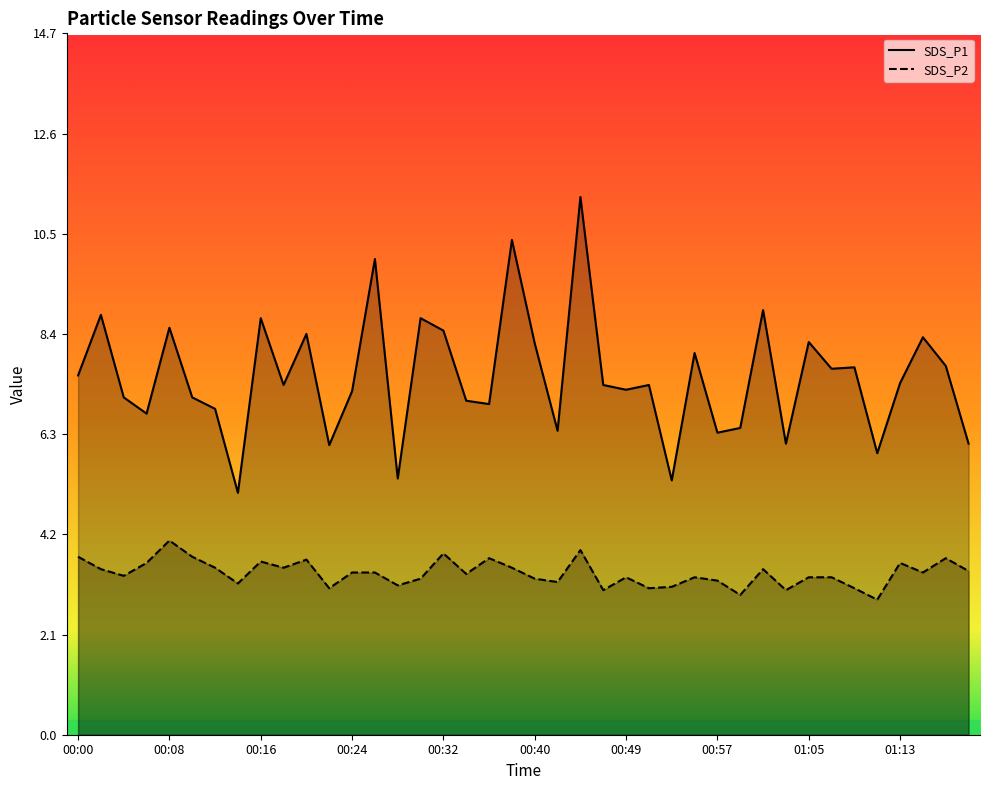

What are all the series names shown in the legend?

SDS_P1, SDS_P2